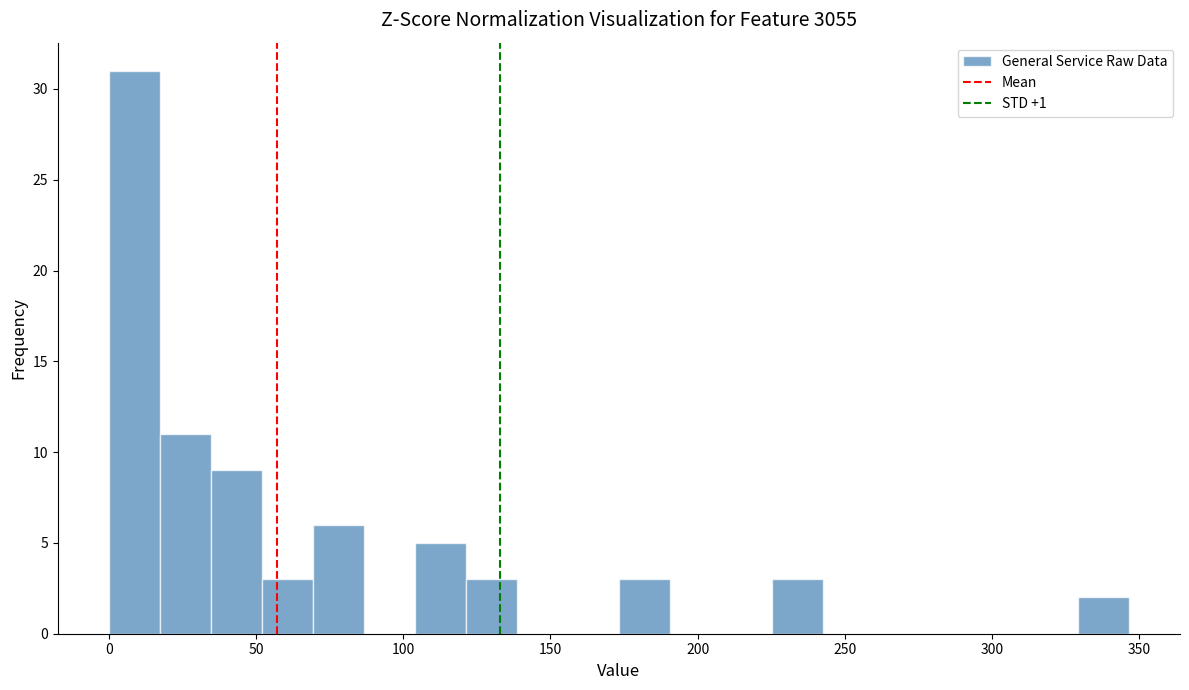

Read against the x-axis, roughly where is the centre of the tallest bar?

10